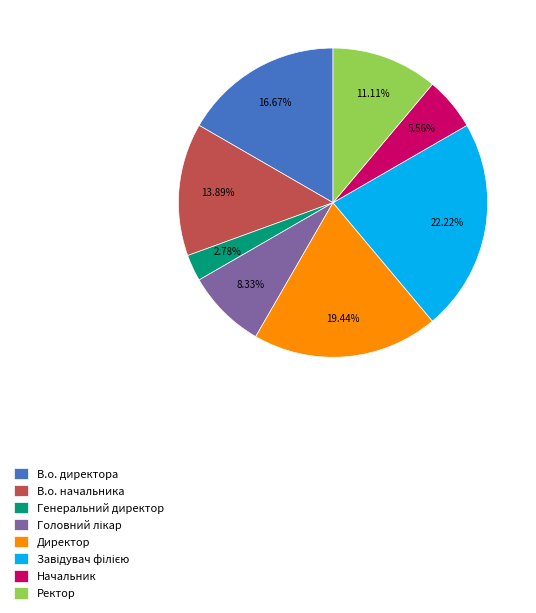

Is it true that В.о. директора is 17% of the pie?

True